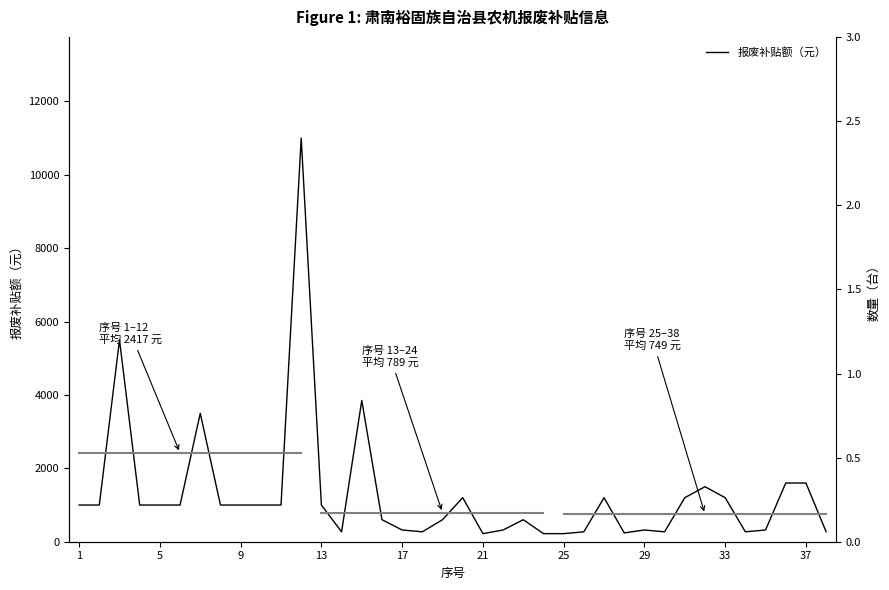

True or false: 数量（台） and 报废补贴额（元） intersect in this chart.

False